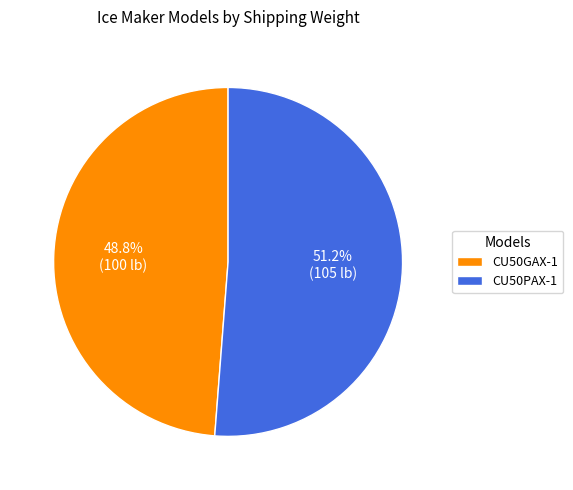

Is it true that CU50GAX-1 is 62% of the pie?

False